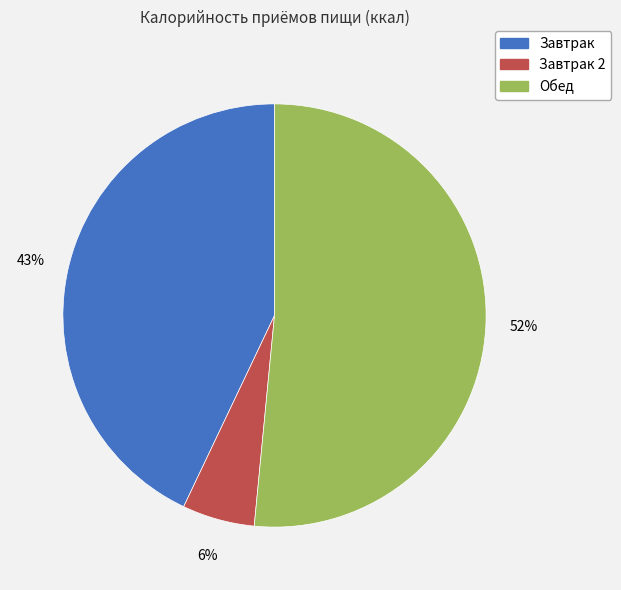

To the nearest percent, what is the average slice percentage?

33%